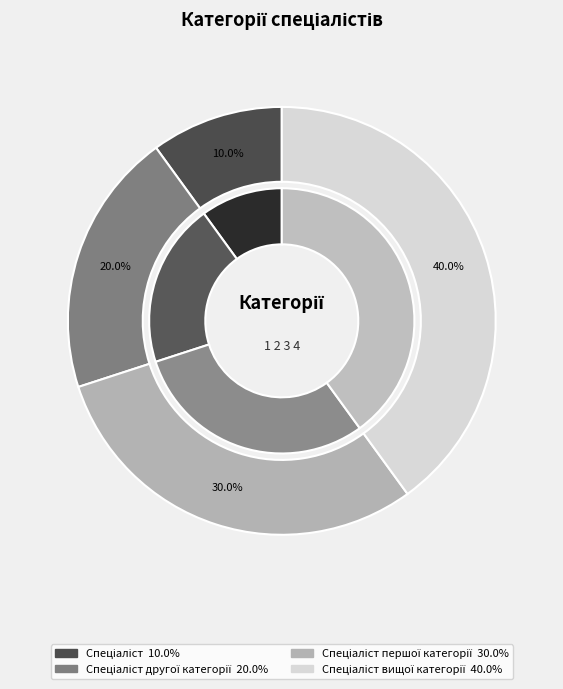

The Спеціаліст другої категорії slice represents 25% of the pie. True or false?

False